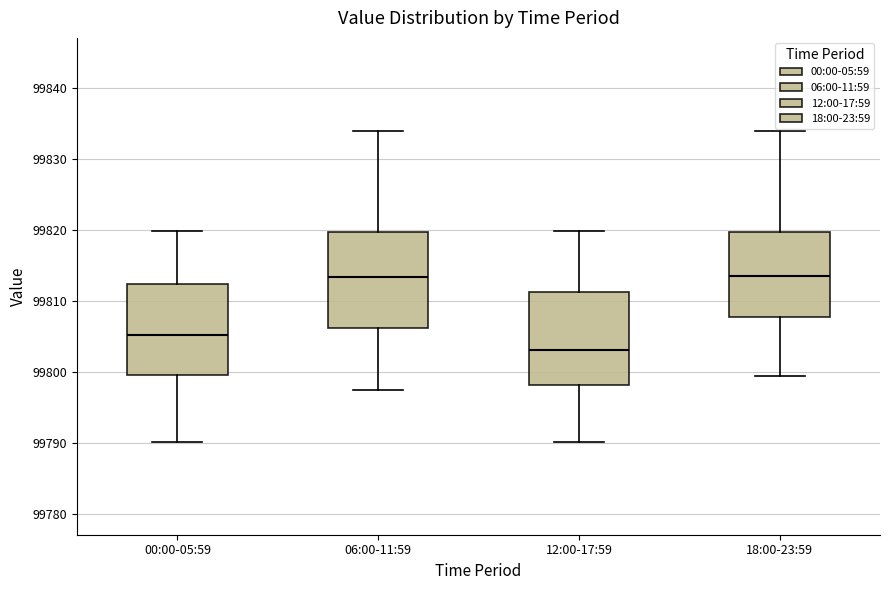

Reading left to right, transcribe this box plot: for each box, give where its median line is, the range the box spans, and where its two whiskers end, as read against the y-axis. The values are not printed on the chart, so give them approximately, as read against the axis.

00:00-05:59: median 99805, box 99799 to 99812, whiskers 99790 to 99820
06:00-11:59: median 99813, box 99806 to 99820, whiskers 99797 to 99834
12:00-17:59: median 99803, box 99798 to 99811, whiskers 99790 to 99820
18:00-23:59: median 99814, box 99808 to 99820, whiskers 99799 to 99834